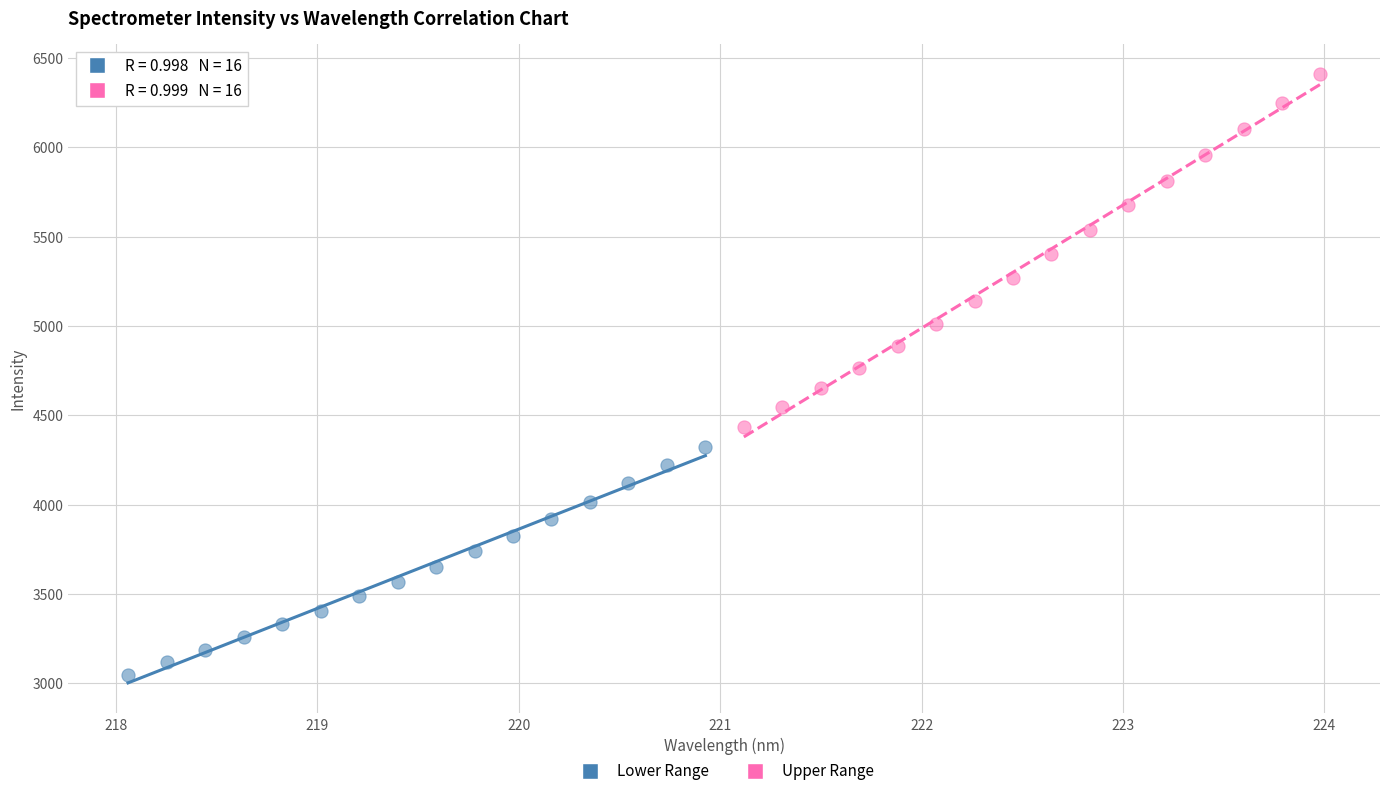

What are all the series names shown in the legend?

Lower Range, Upper Range